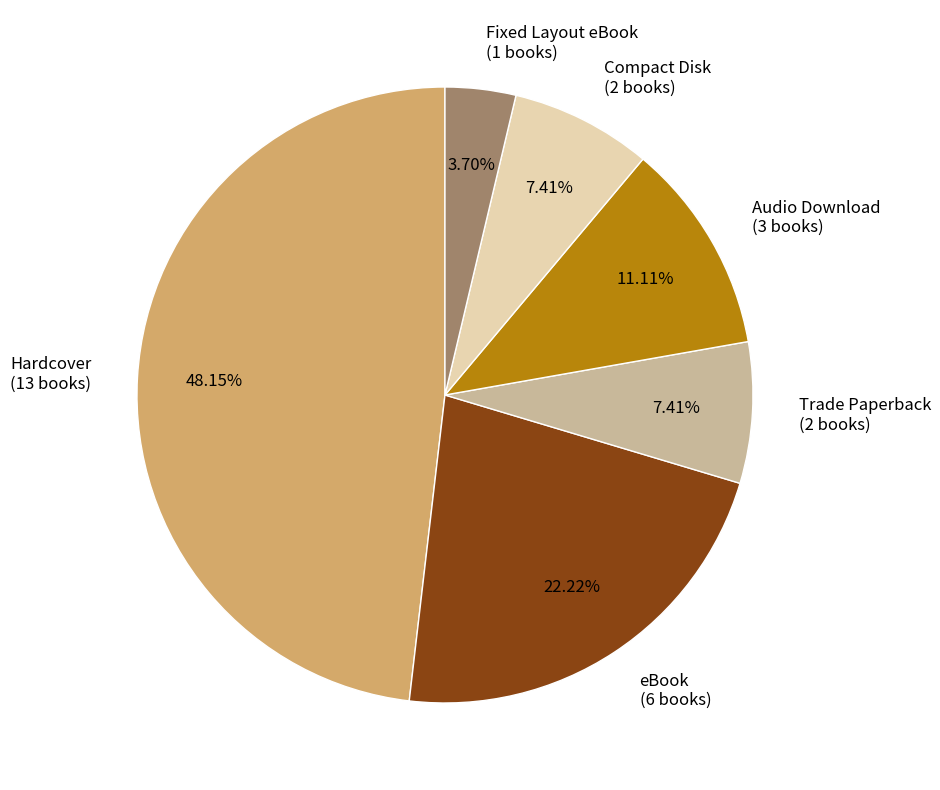

To the nearest percent, what is the average slice percentage?

17%